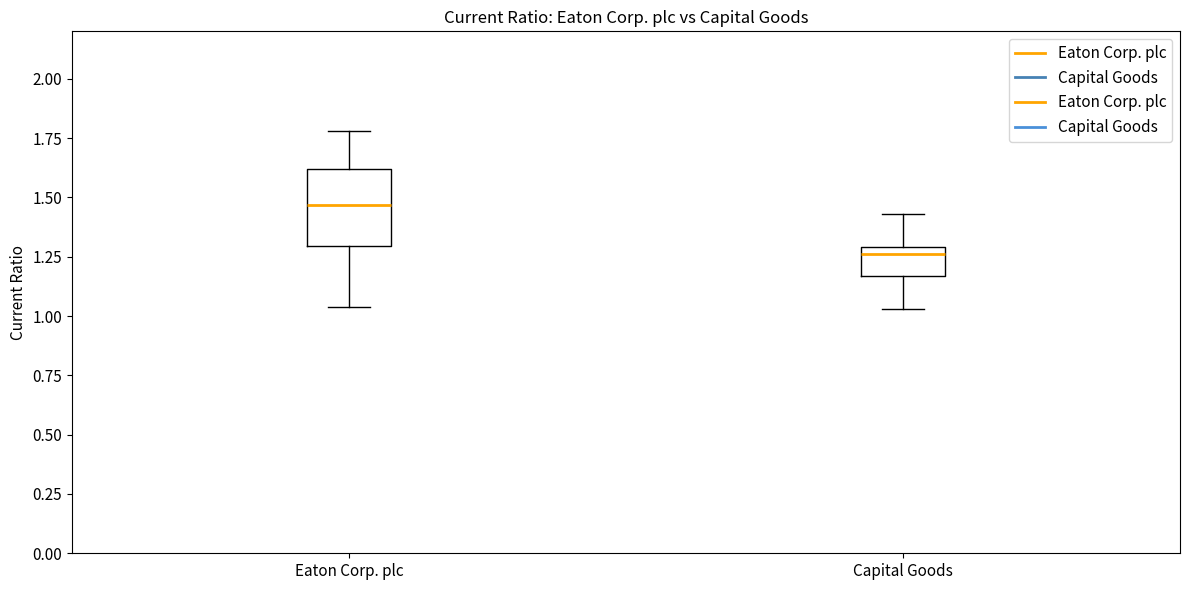

Comparing the boxes themselves (not the whiskers), which one is the tallest?

Eaton Corp. plc